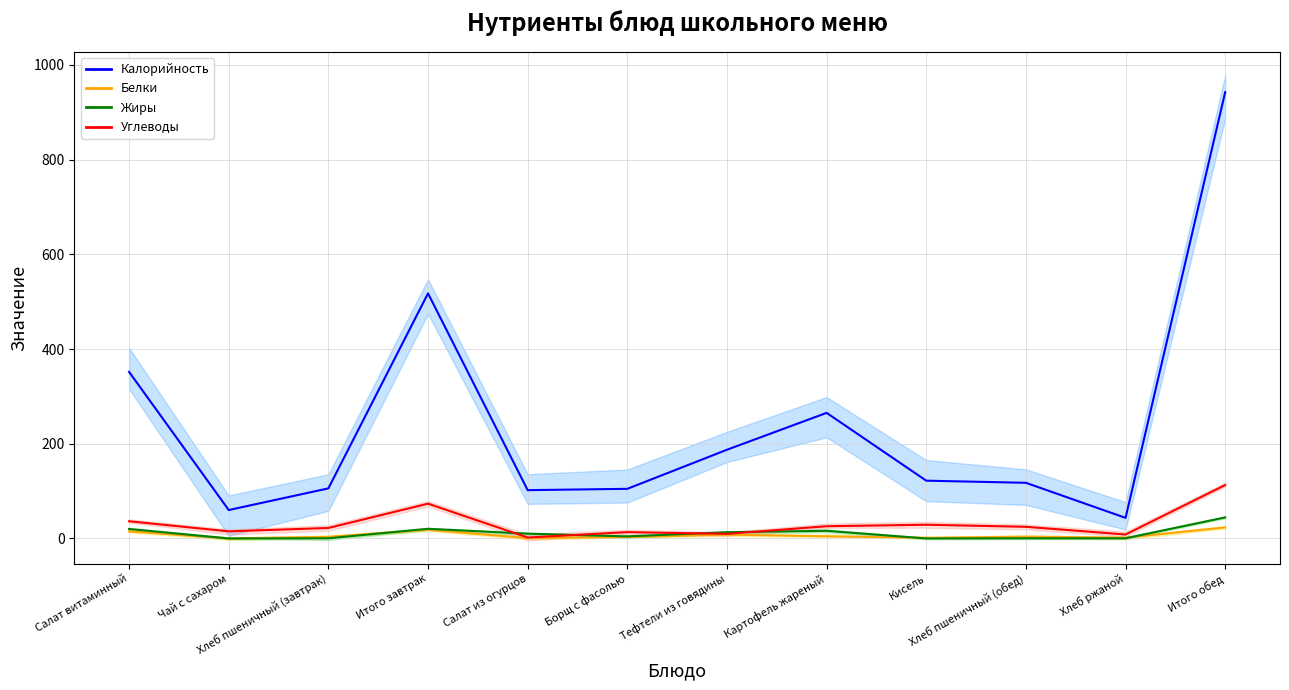

What are all the series names shown in the legend?

Калорийность, Белки, Жиры, Углеводы